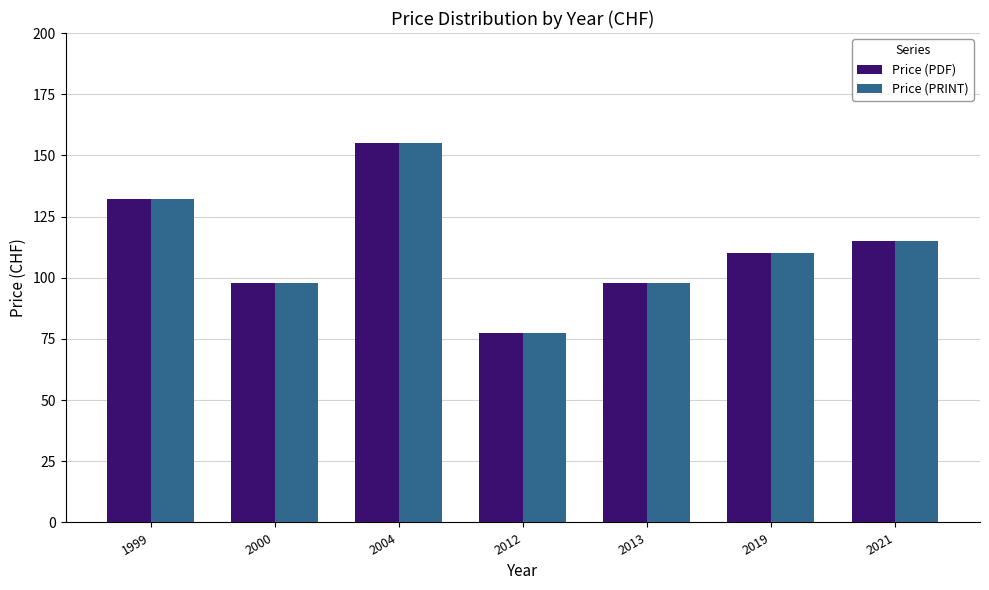

The value of Price (PRINT) at 1999 is 132.0. True or false?

True